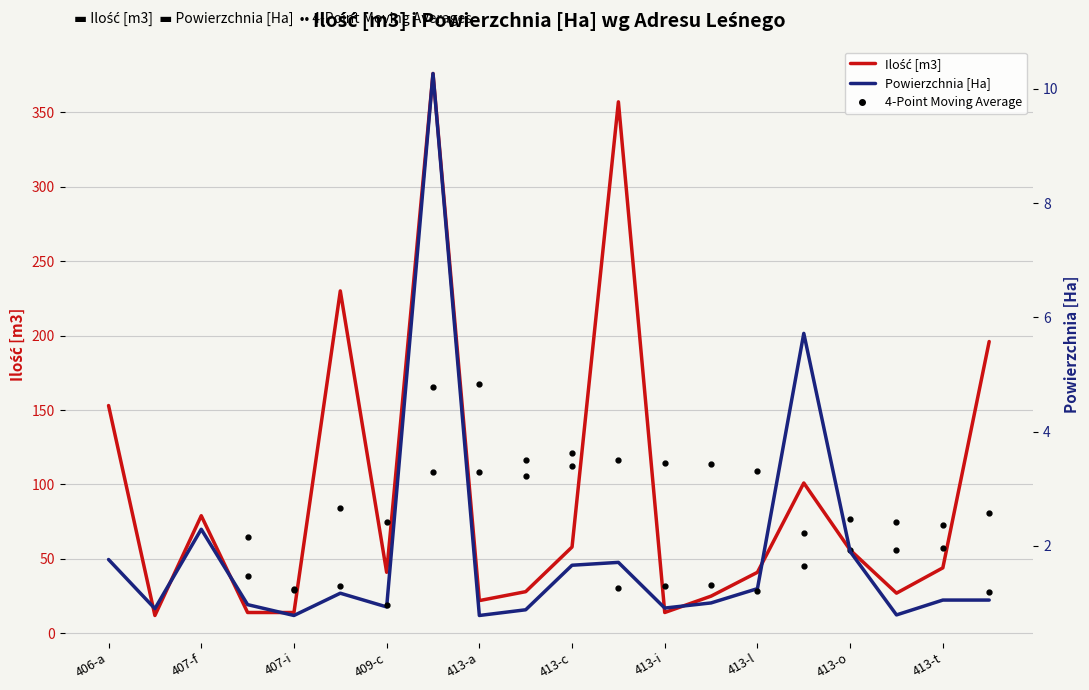

What is the total value across all series at 413-t?

45.0